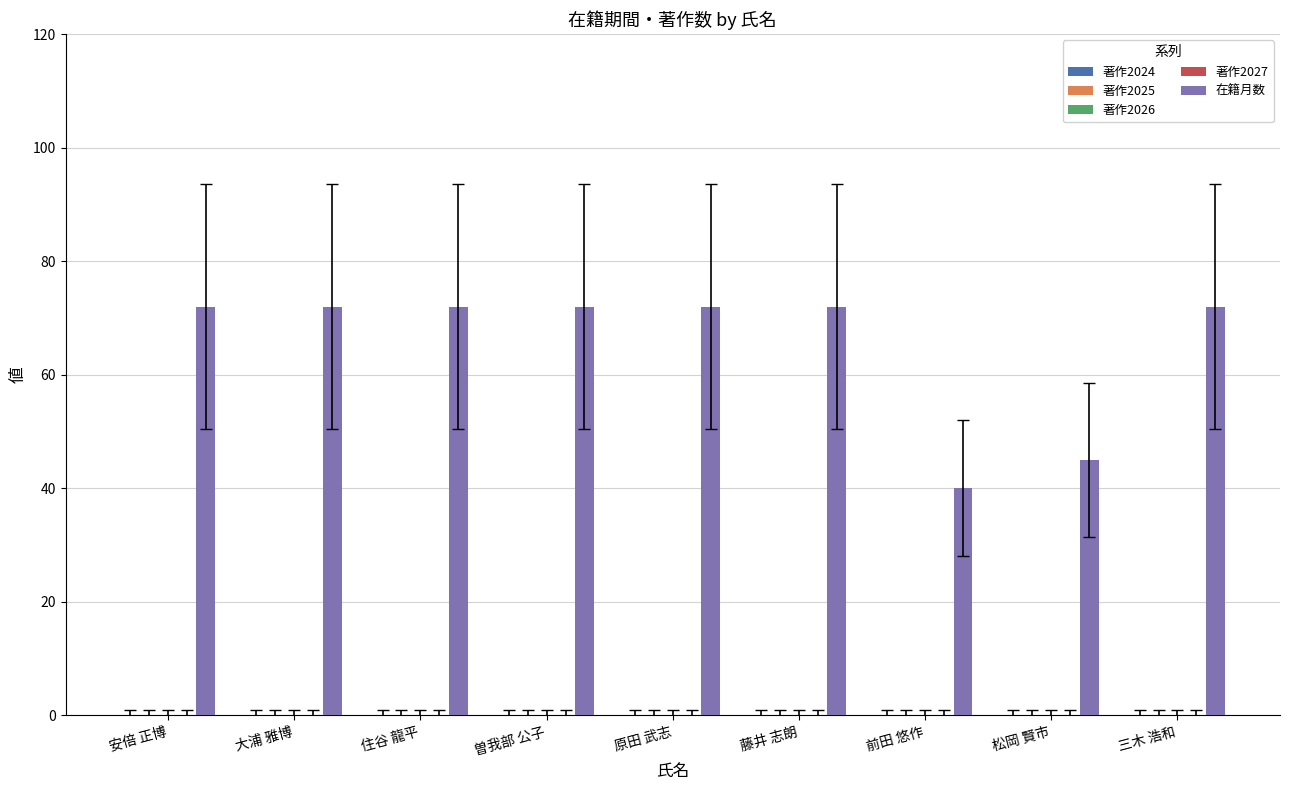

Reading right to left, what are all the values shown in this chart?

72	45	40	72	72	72	72	72	72